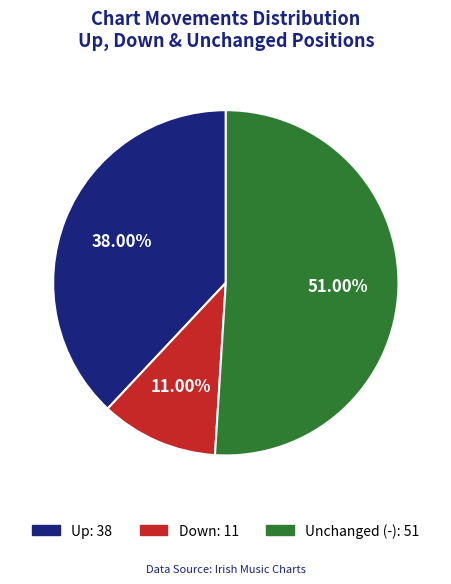

Does any single category account for the majority?

Yes